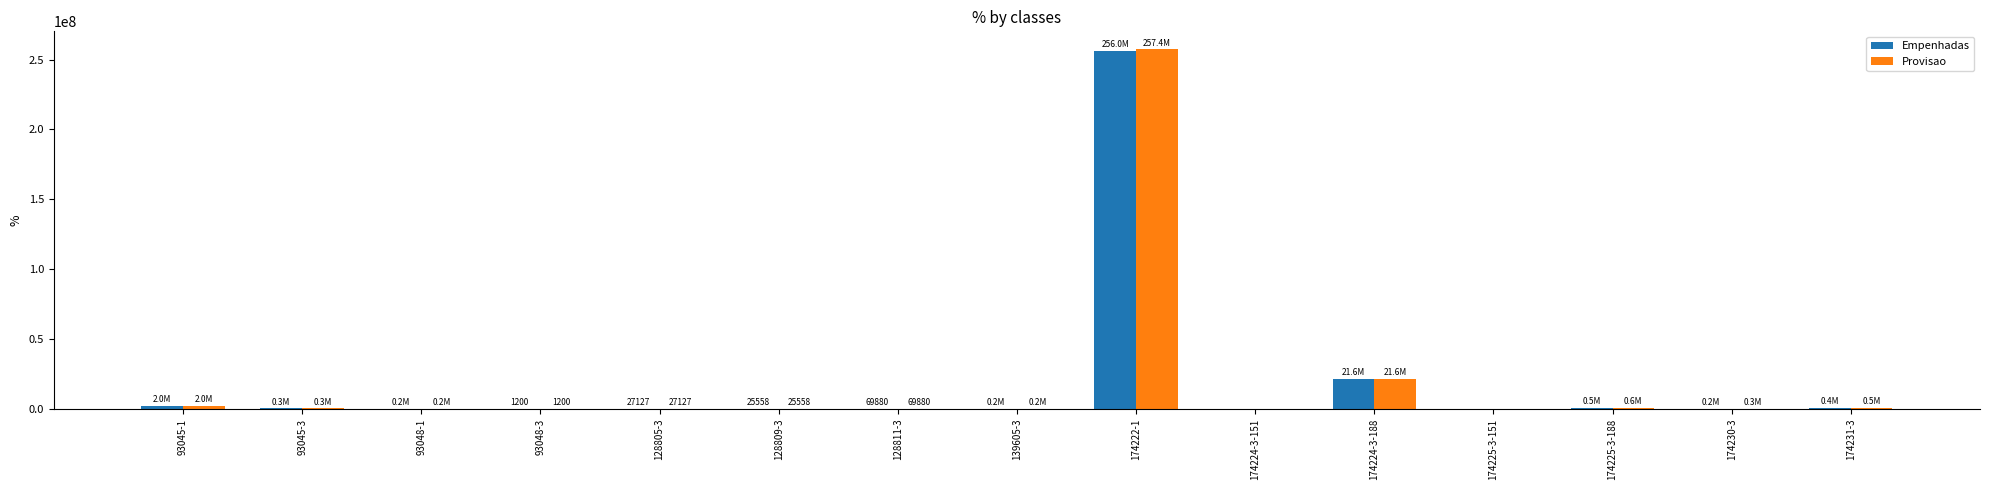

What are all the series names shown in the legend?

Empenhadas, Provisao